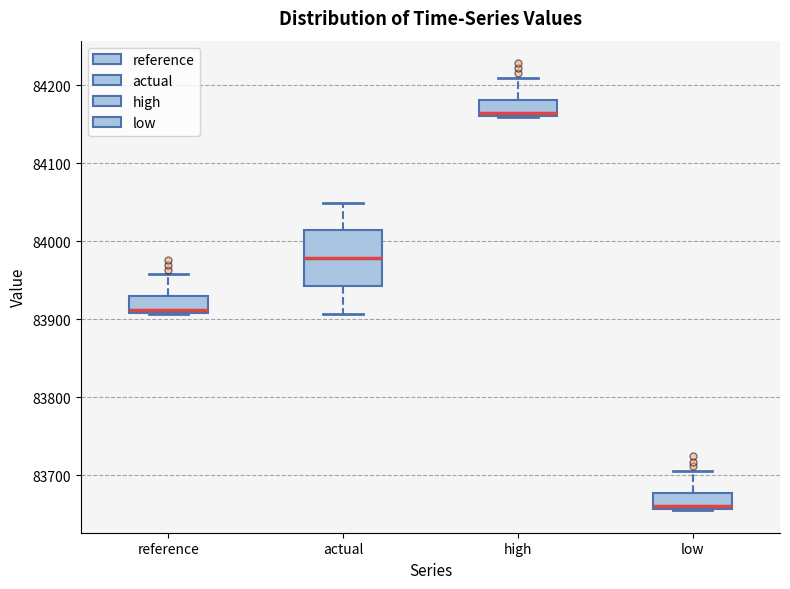

Reading left to right, read every box against the y-axis: the position of its median line, the range the box covers, and the ends of its whiskers. The values are not printed on the chart, so give them approximately, as read against the axis.

reference: median 83910 (just above the box's lower edge), box 83910 to 83930, whiskers 83910 to 83960
actual: median 83980, box 83940 to 84010, whiskers 83910 to 84050
high: median 84160 (just above the box's lower edge), box 84160 to 84180, whiskers 84160 to 84210
low: median 83660 (just above the box's lower edge), box 83660 to 83680, whiskers 83660 to 83710